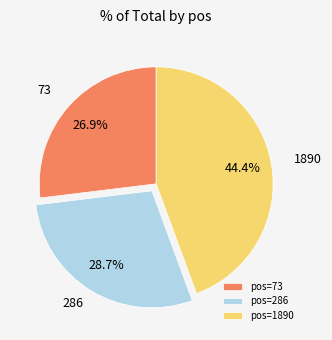

Rank the categories by value from lowest to highest.

73, 286, 1890